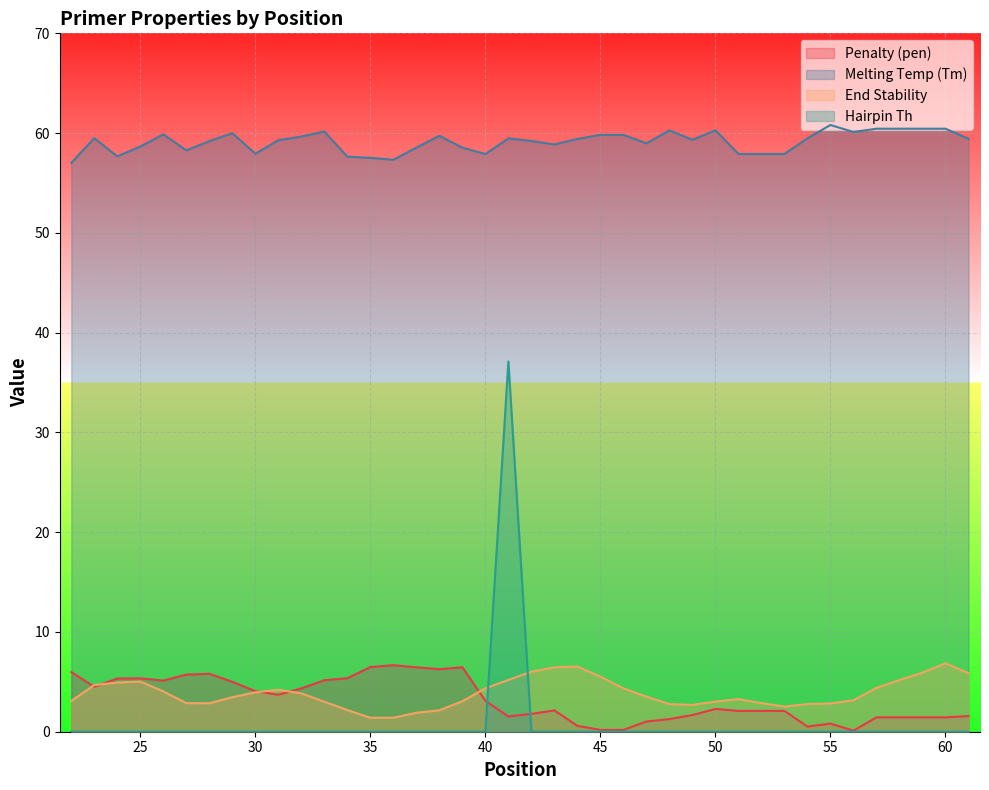

True or false: Hairpin Th and Melting Temp (Tm) cross at least once.

False